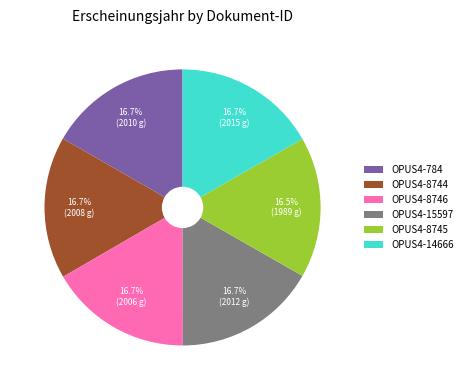

What is the total percentage of OPUS4-784 and OPUS4-15597?

33.4%